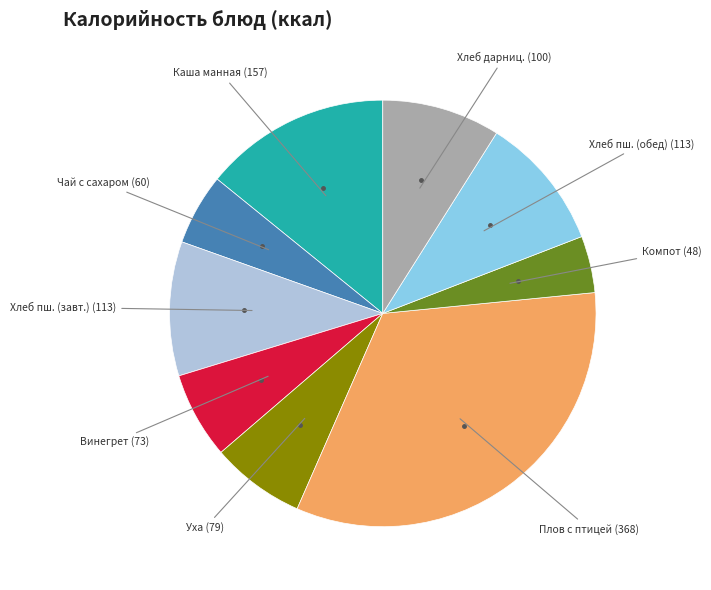

Does any single category account for the majority?

No